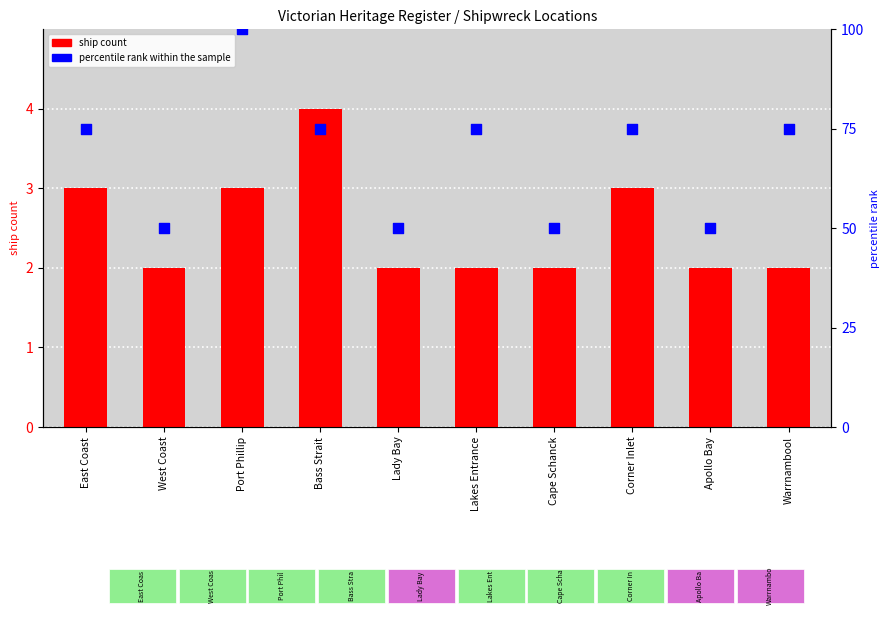

What is the total value across all series at Cape Schanck?

52